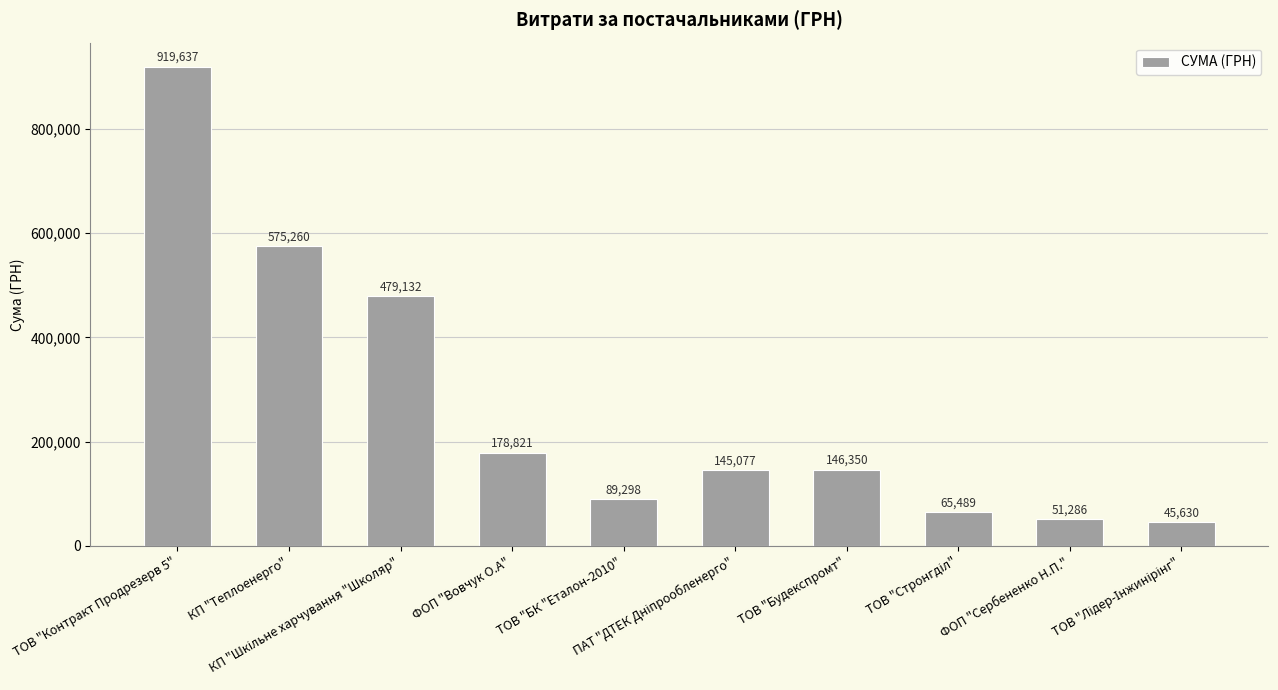

How many data points are less than 146350?

5